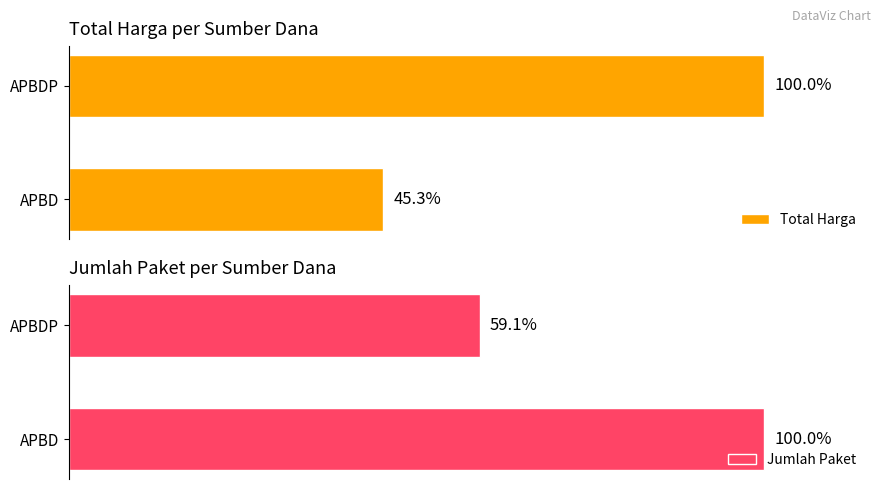

How many categories are shown in the chart?

2